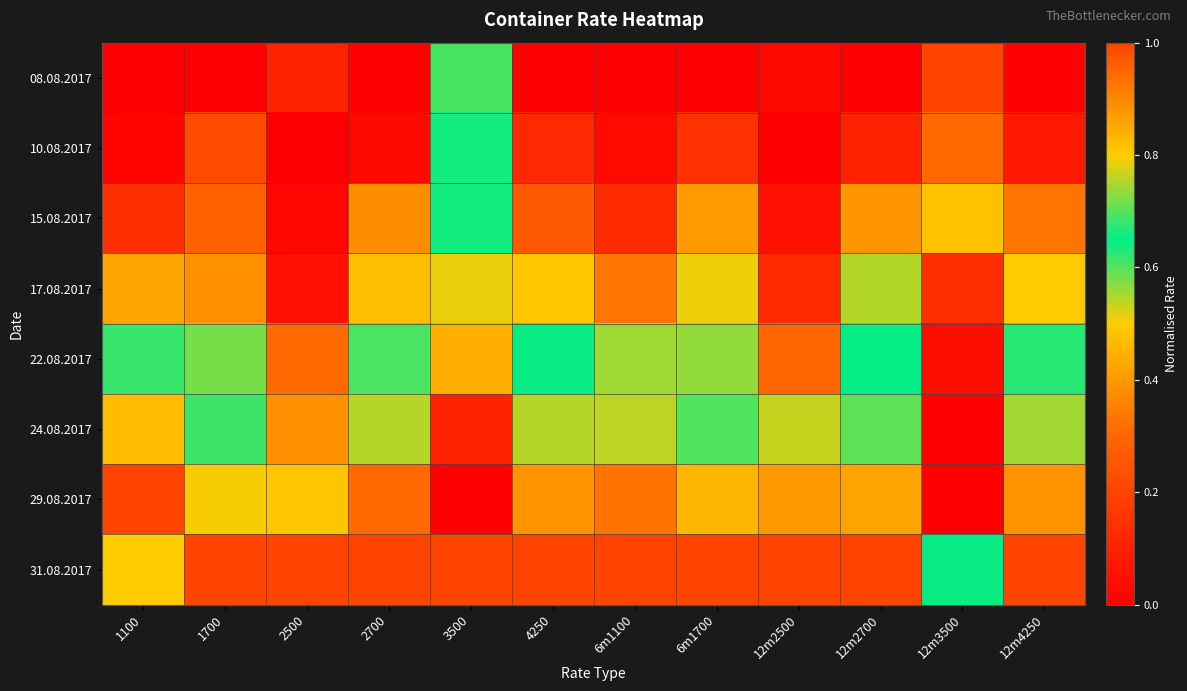

List the series in order of their peak value, lowest first.

22.08.2017, 17.08.2017, 15.08.2017, 24.08.2017, 10.08.2017, 08.08.2017, 29.08.2017, 31.08.2017